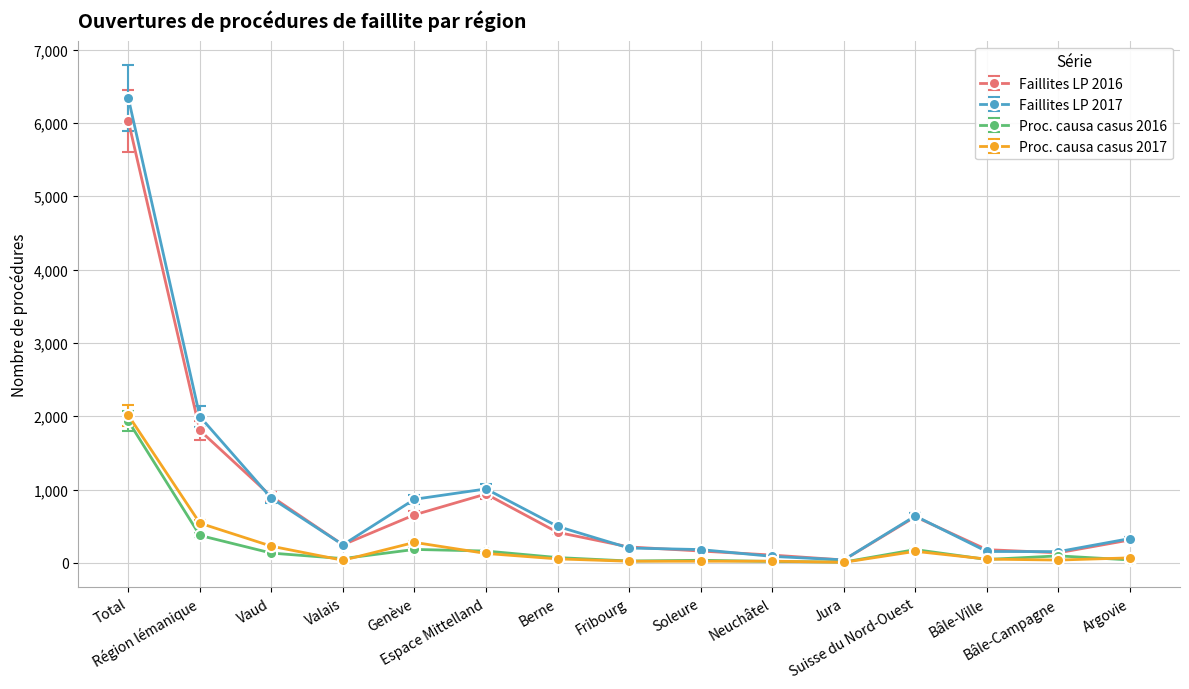

Read the Proc. causa casus 2016 value at Berne.

72